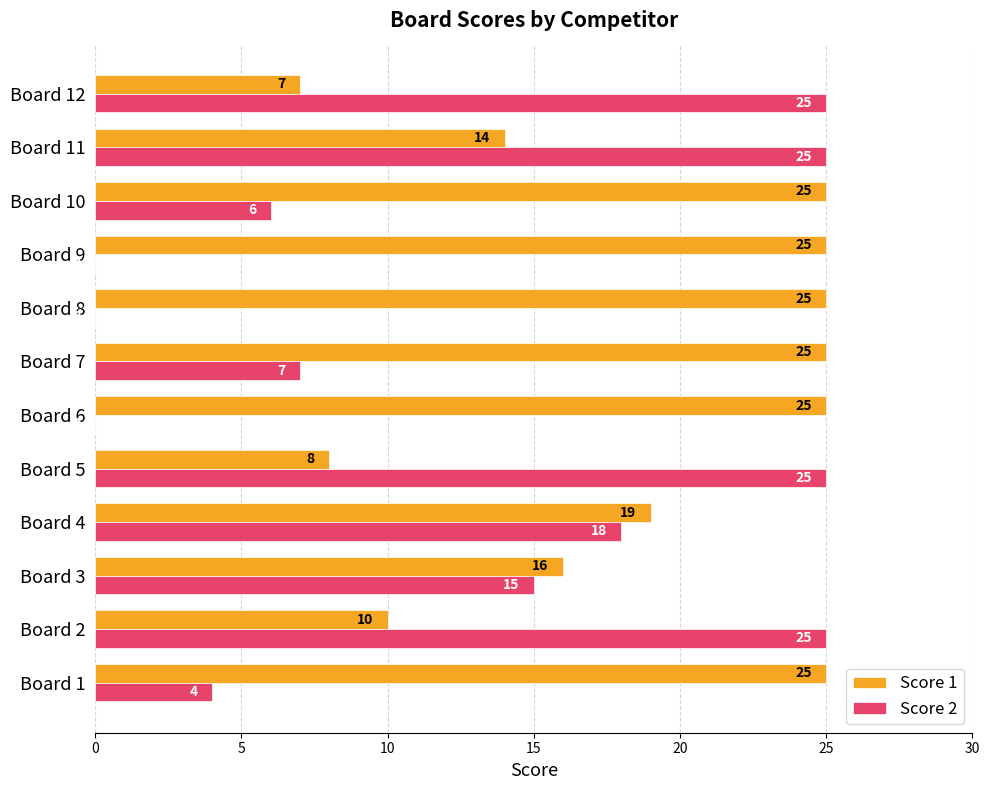

The value of Score 2 at Board 11 is 42. True or false?

False